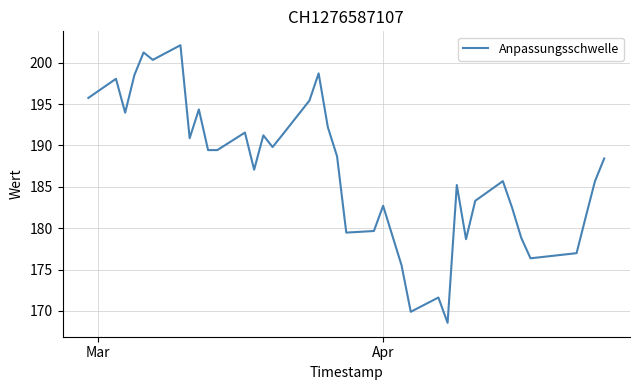

What is the difference between the maximum and minimum values?

33.5